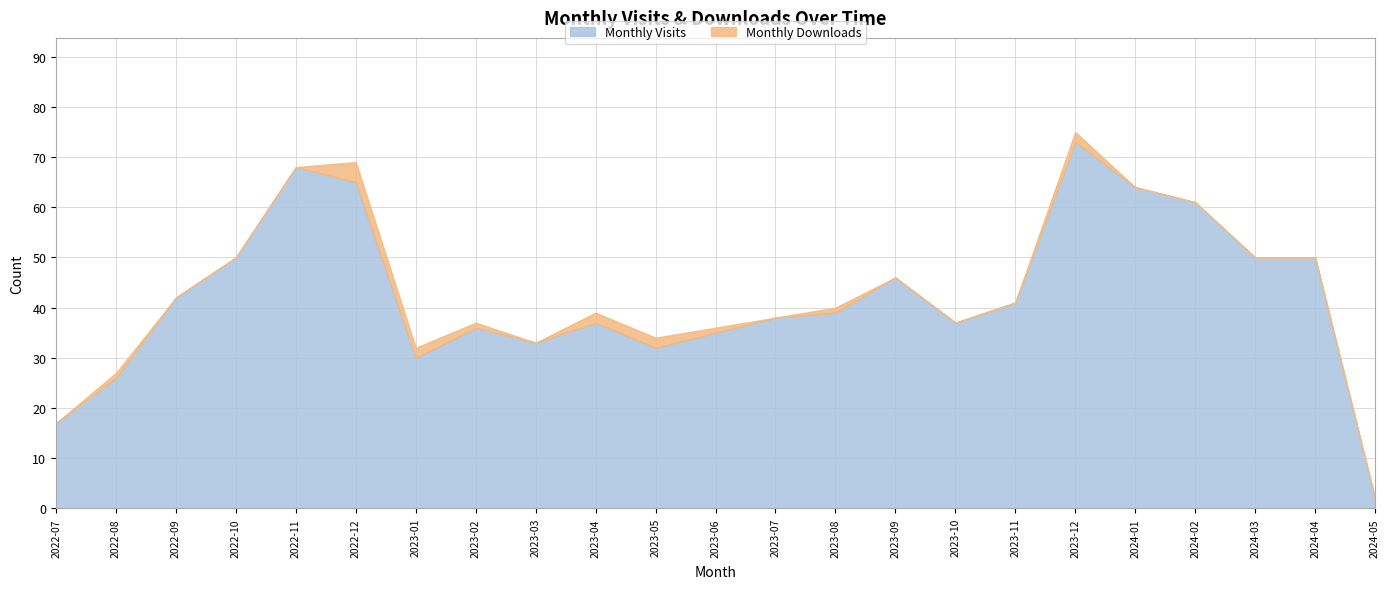

What is the maximum value for Monthly Downloads?

4